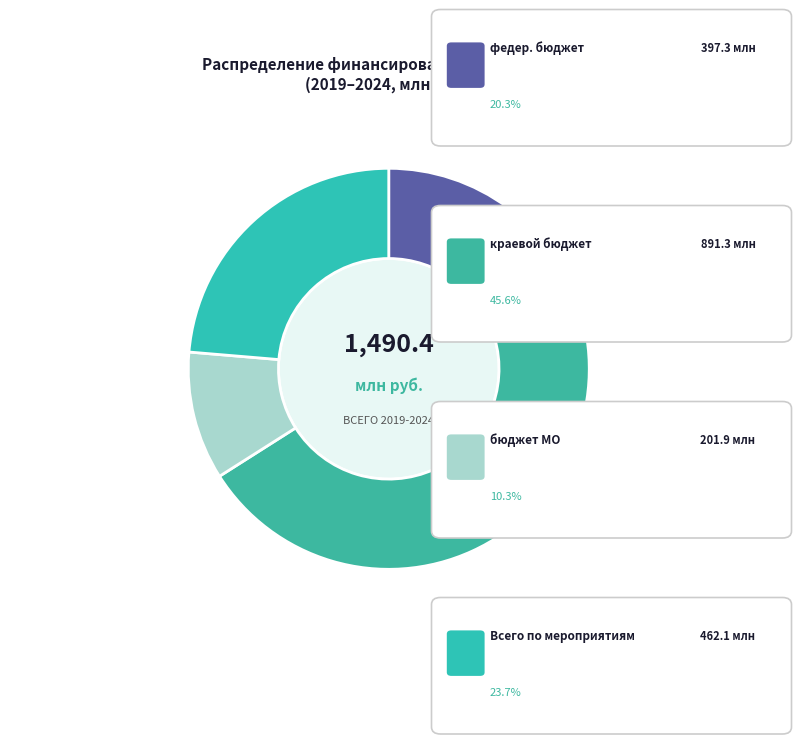

How many slices are in this pie chart?

4